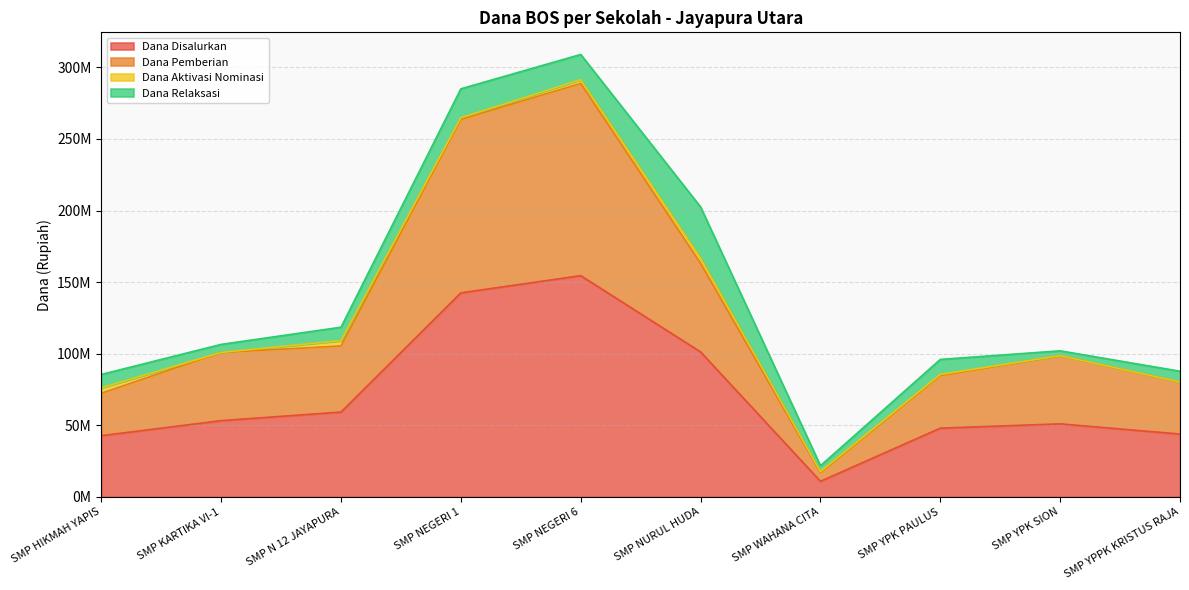

True or false: Dana Disalurkan and Dana Pemberian intersect in this chart.

False